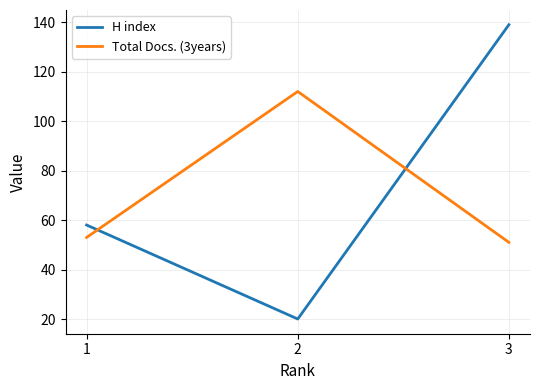

Does the chart display data point markers on the line(s)?

No